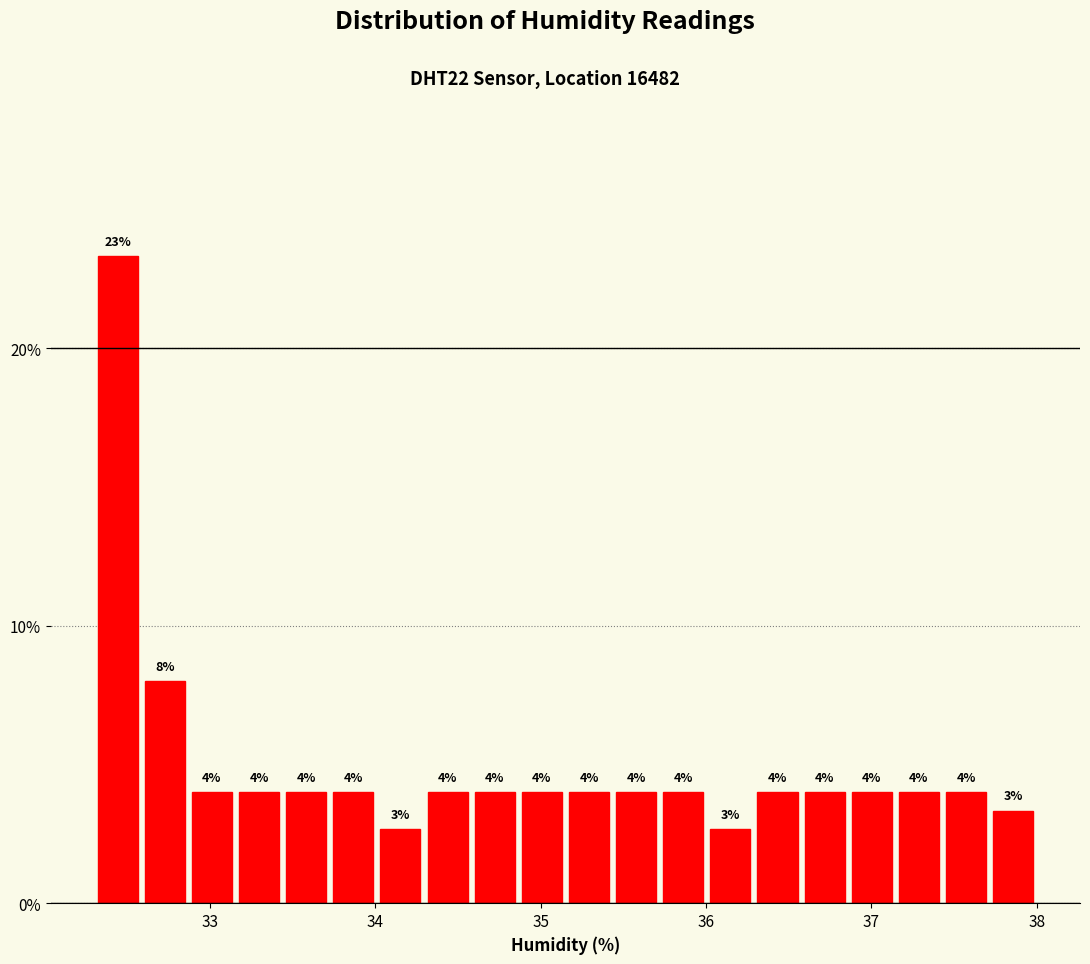

Read against the x-axis, roughly where is the centre of the tallest bar?

32.4